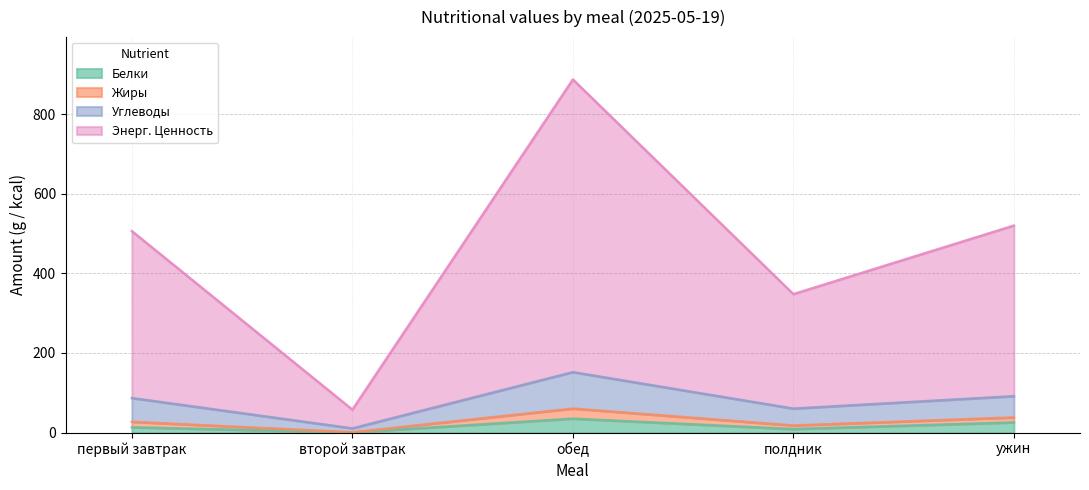

What is the spread (max minus min) of values at обед?

851.8